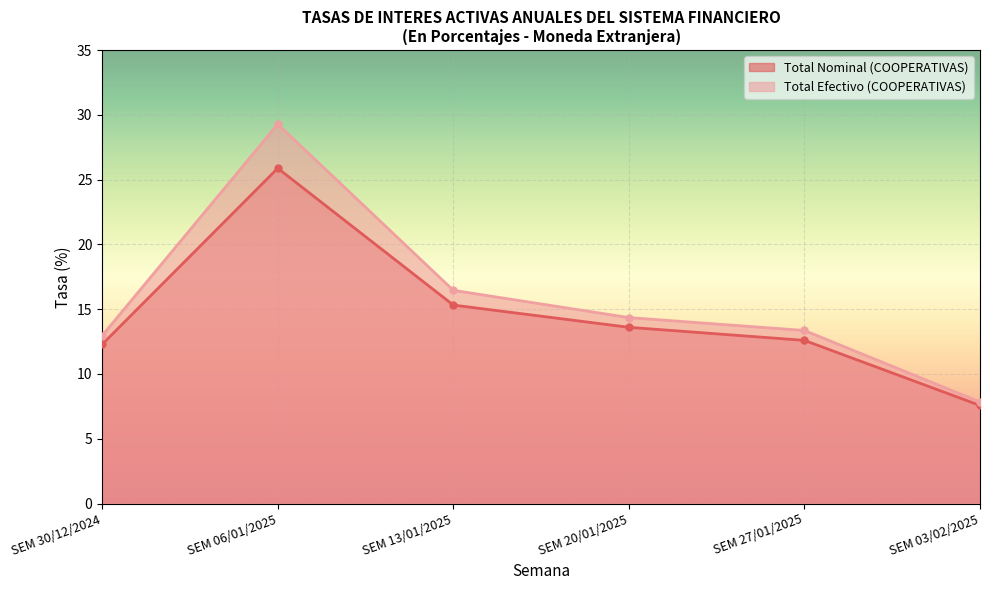

What is the spread (max minus min) of values at SEM 13/01/2025?

1.1